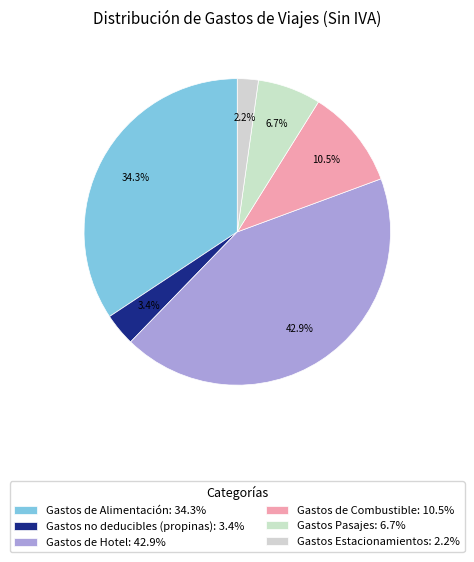

To the nearest percent, what percentage of the pie is Gastos Estacionamientos?

2%